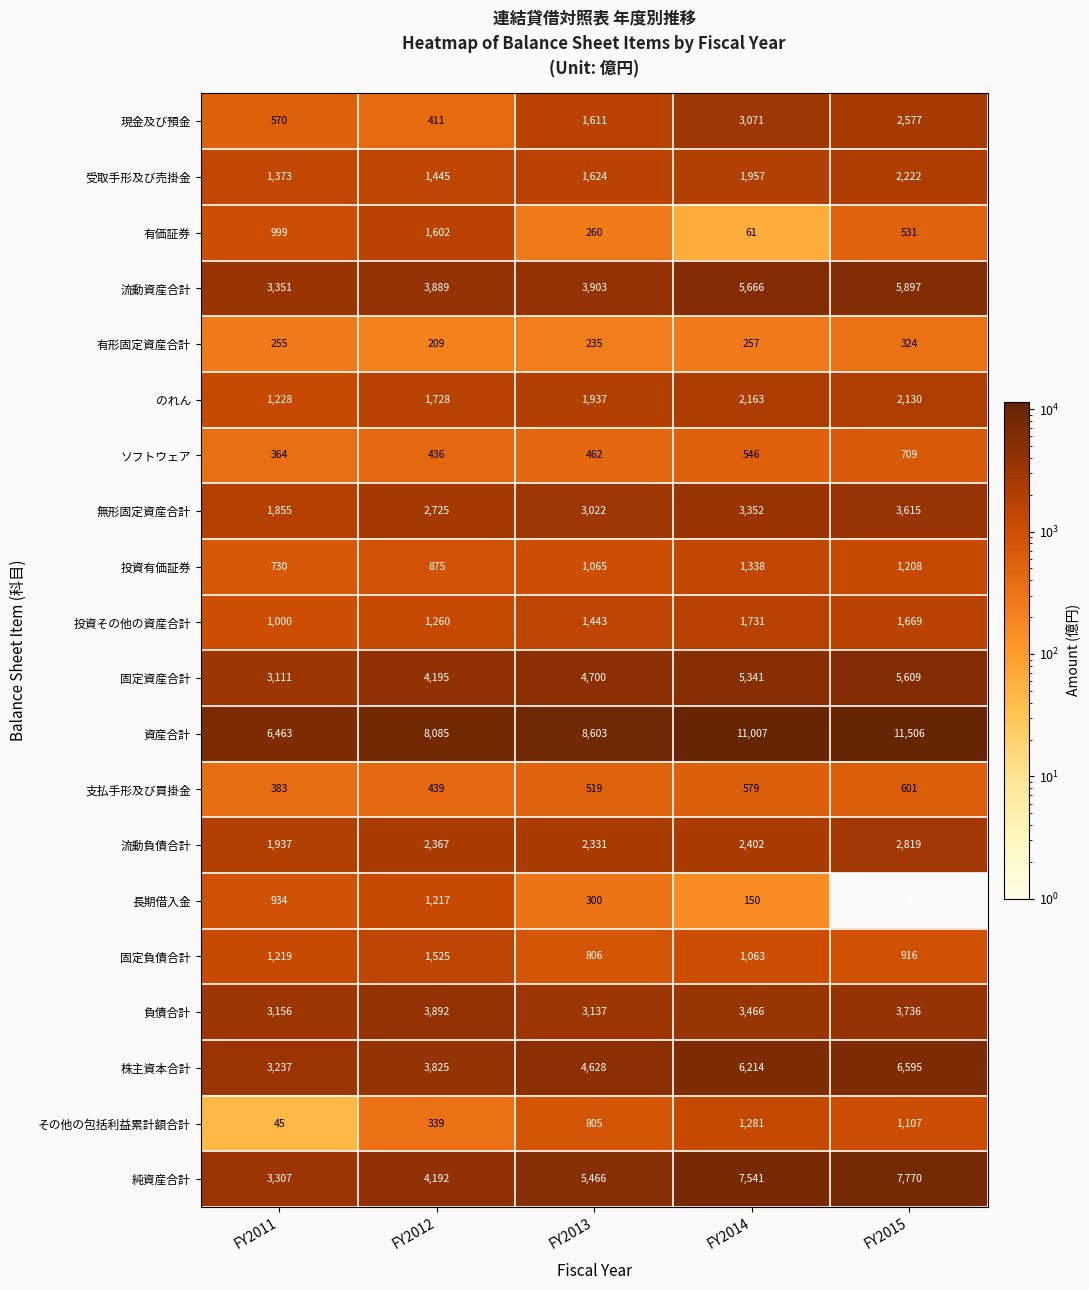

At which category does the chart reach its peak across all series?

FY2015